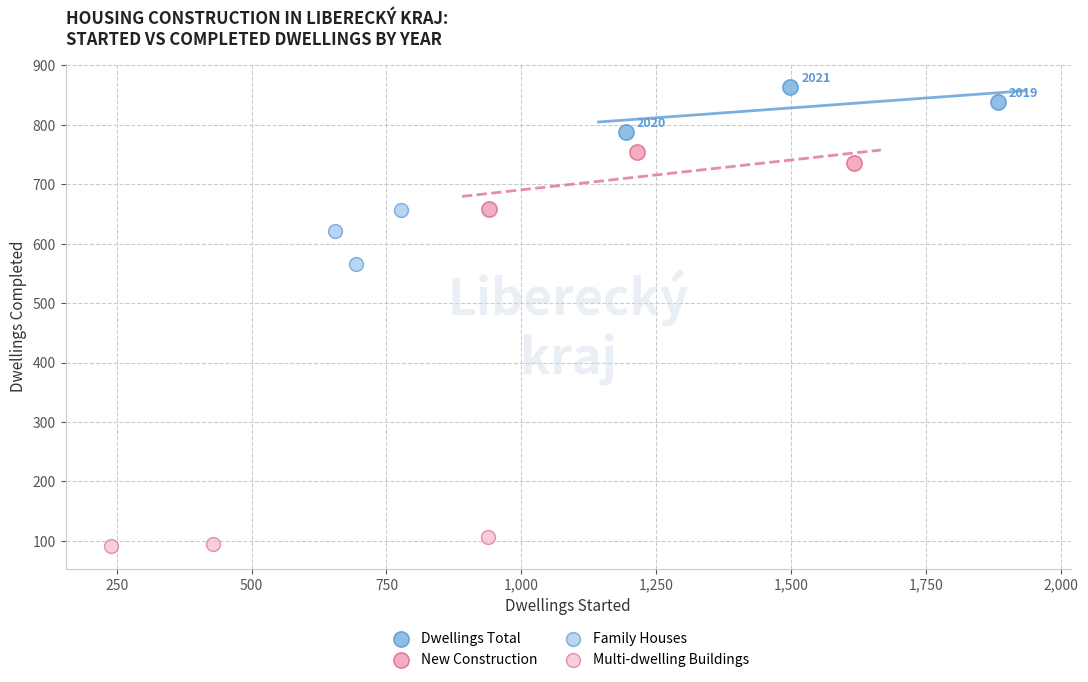

Which series contains the highest Y value?

Dwellings Total